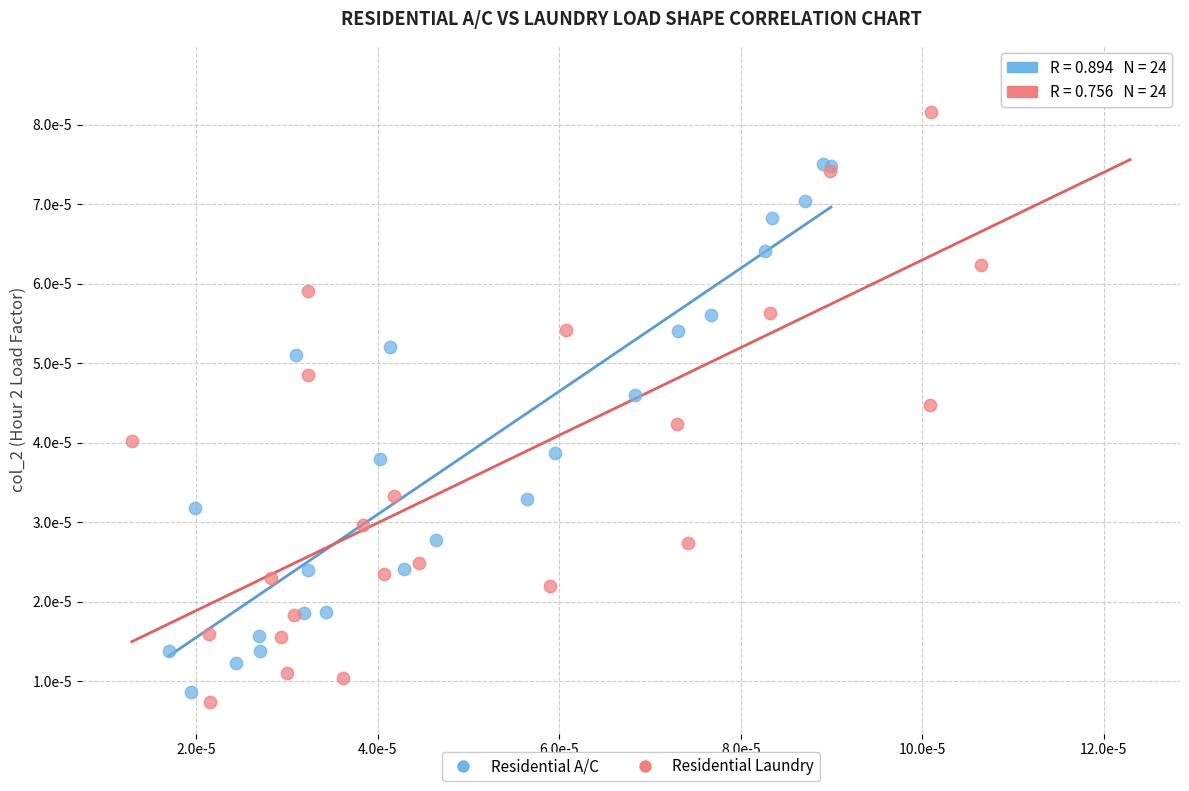

What are all the series names shown in the legend?

Residential A/C, Residential Laundry